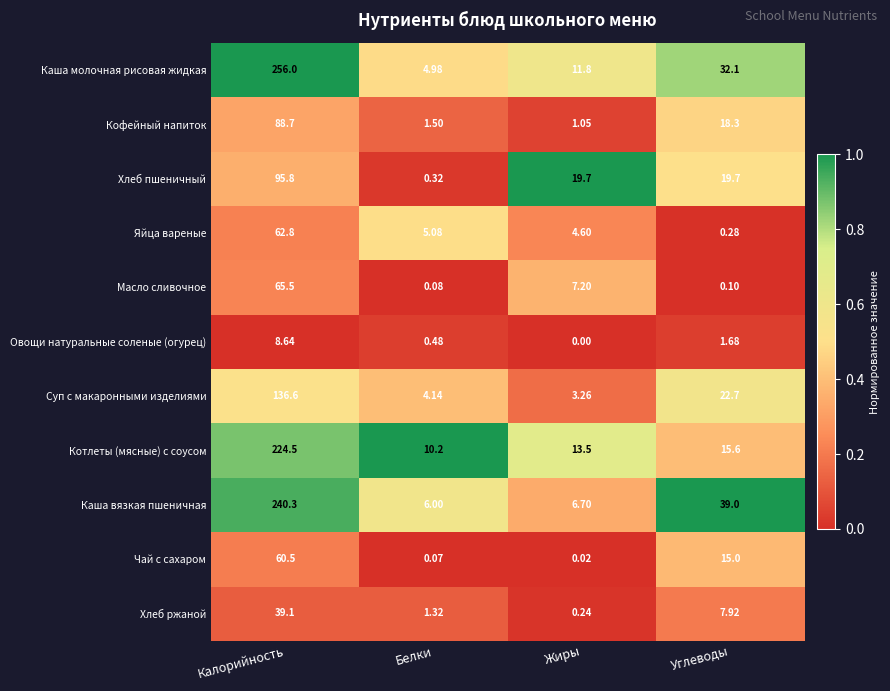

Rank the series at Белки from highest to lowest value.

Котлеты (мясные) с соусом, Каша вязкая пшеничная, Яйца вареные, Каша молочная рисовая жидкая, Суп с макаронными изделиями, Кофейный напиток, Хлеб ржаной, Овощи натуральные соленые (огурец), Хлеб пшеничный, Масло сливочное, Чай с сахаром